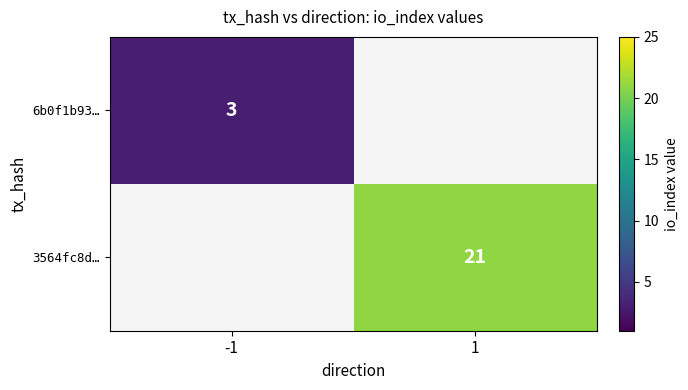

At how many categories does at least one series exceed 4?

1